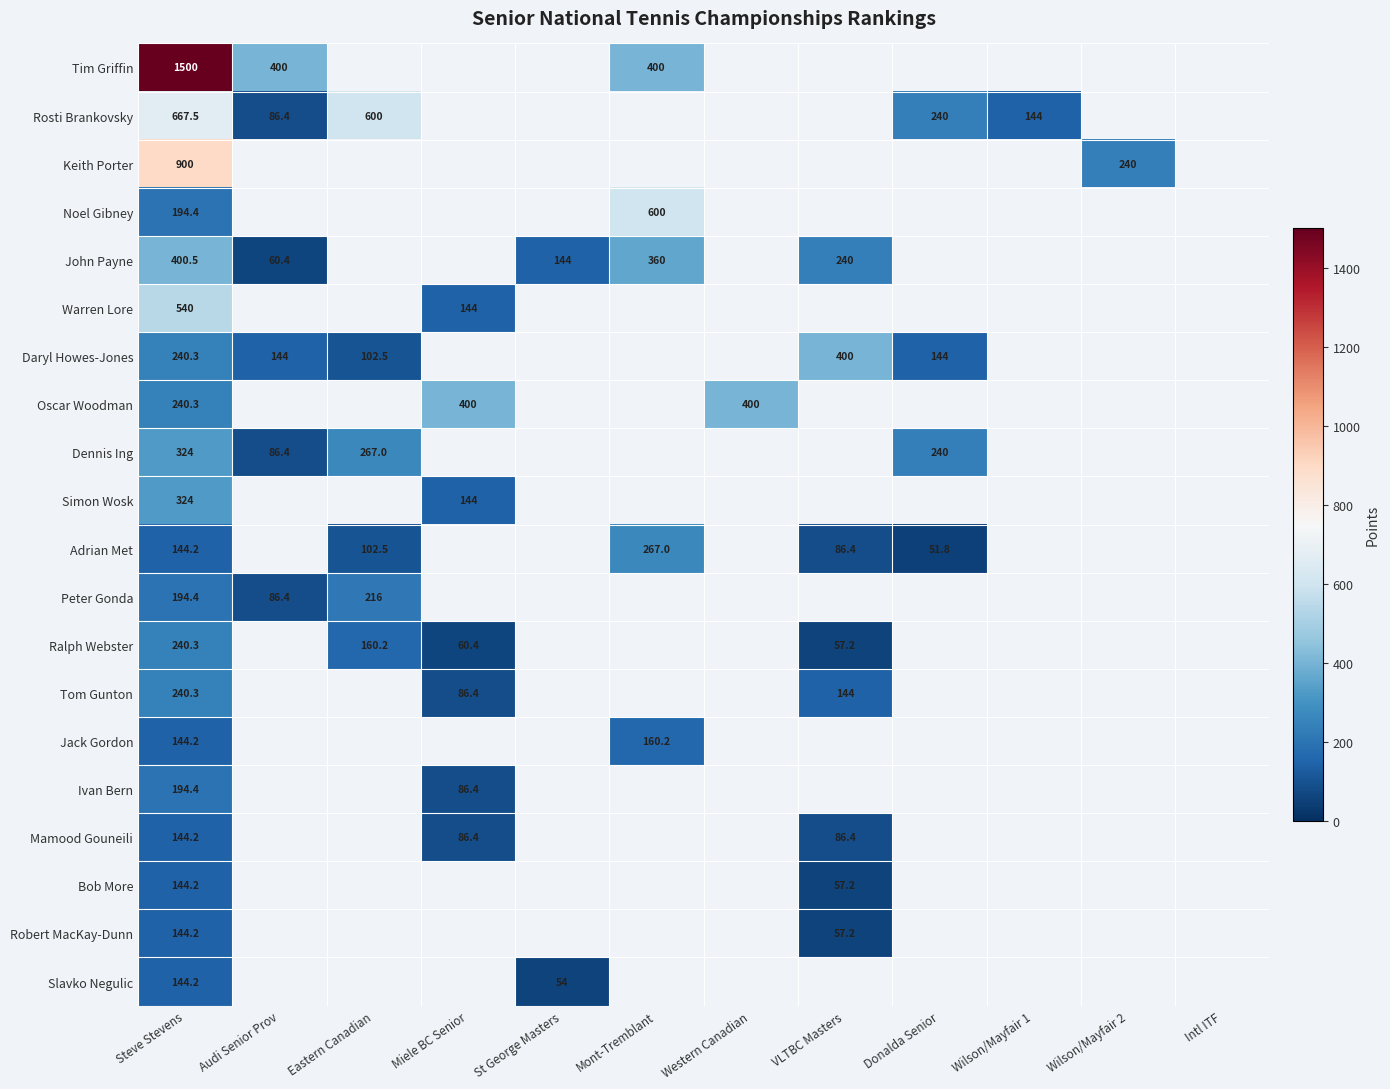

What is the total value across all series at Steve Stevens?

7065.6